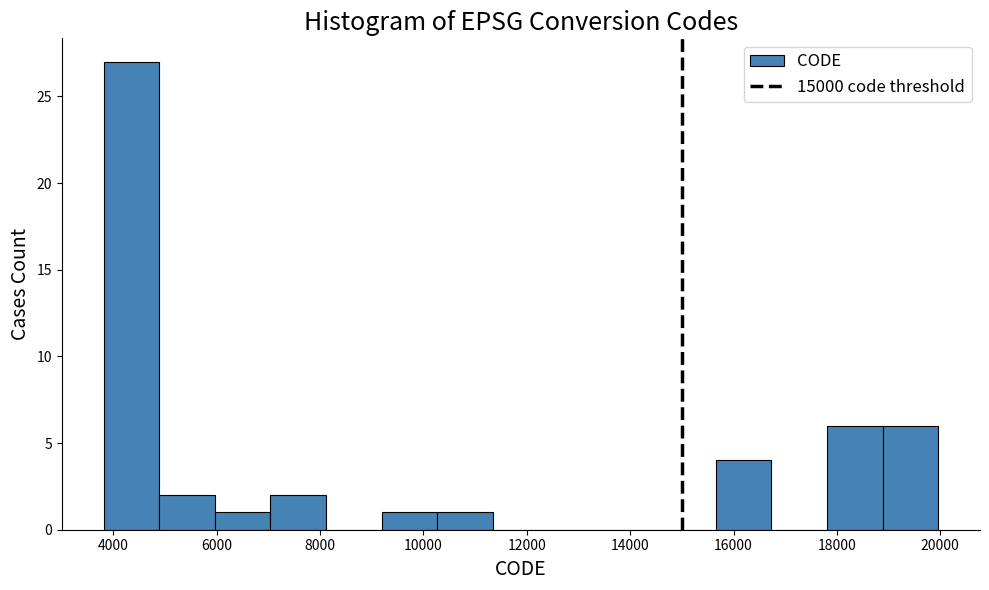

What is the height of the bar covering 15600 to 16800 on the x-axis? Neither the bar edges nor the heights are printed on the chart, so give them approximately, as read against the axes.

4